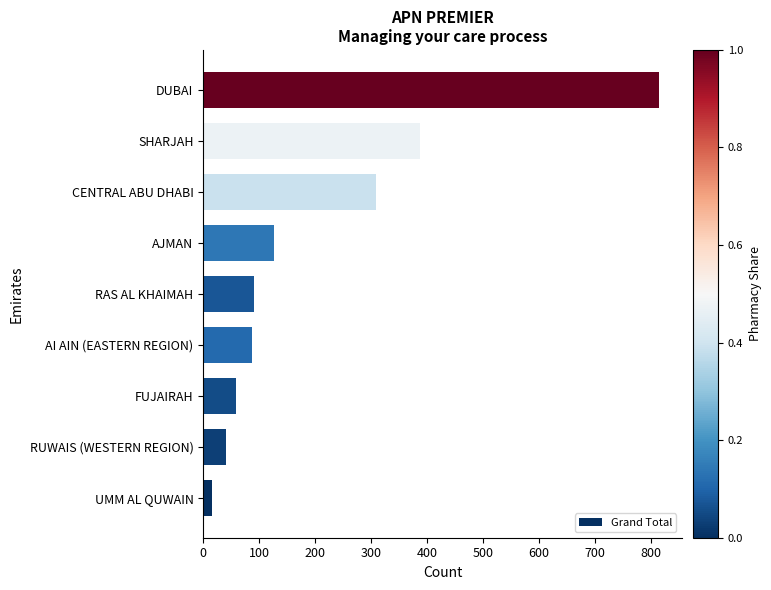

Where is the data nearest to the value 415?

SHARJAH